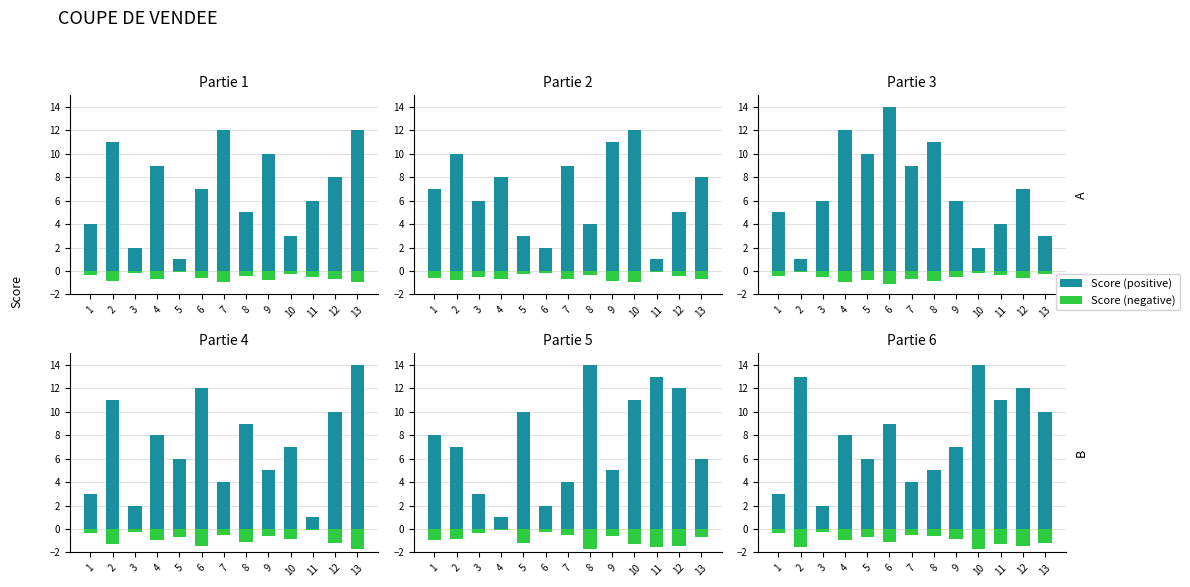

List the series in order of their peak value, highest first.

Partie 3, Partie 4, Partie 5, Partie 6, Partie 1, Partie 2